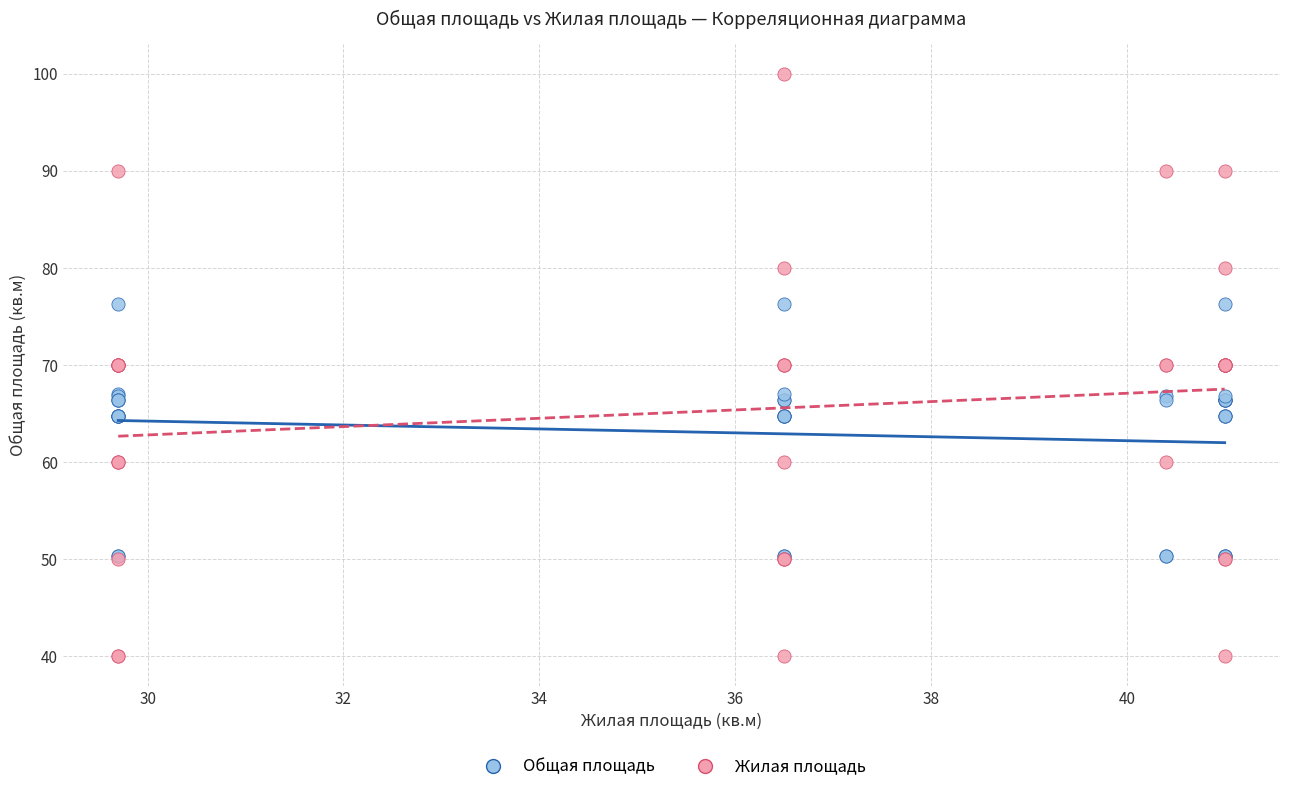

What are all the series names shown in the legend?

Общая площадь, Жилая площадь